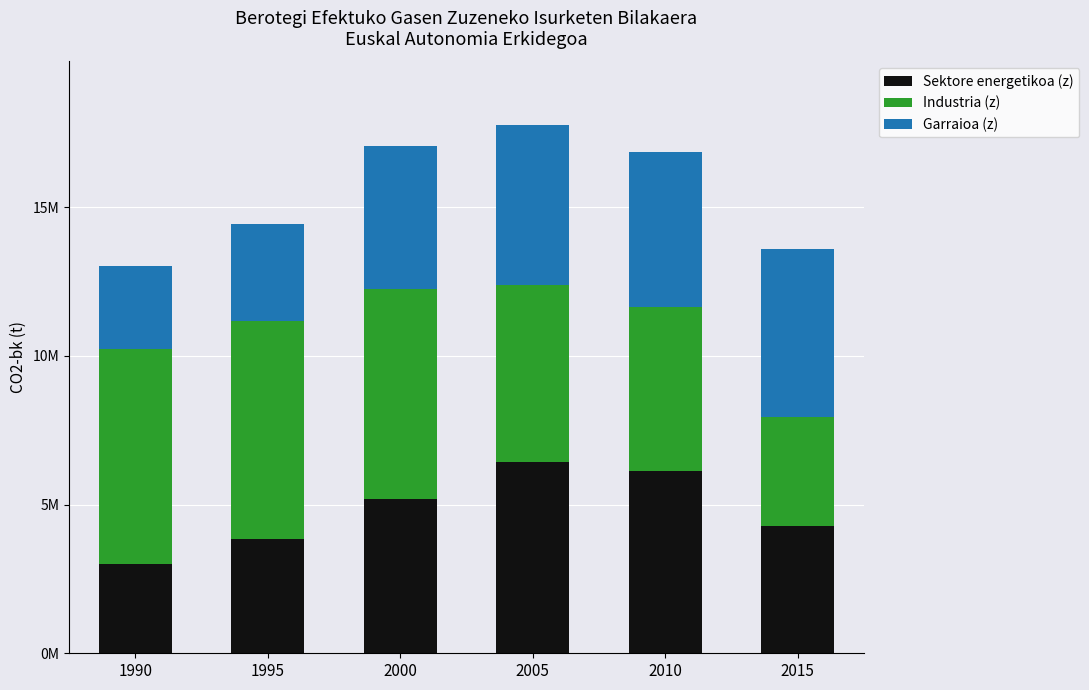

Does the chart contain any negative values?

No